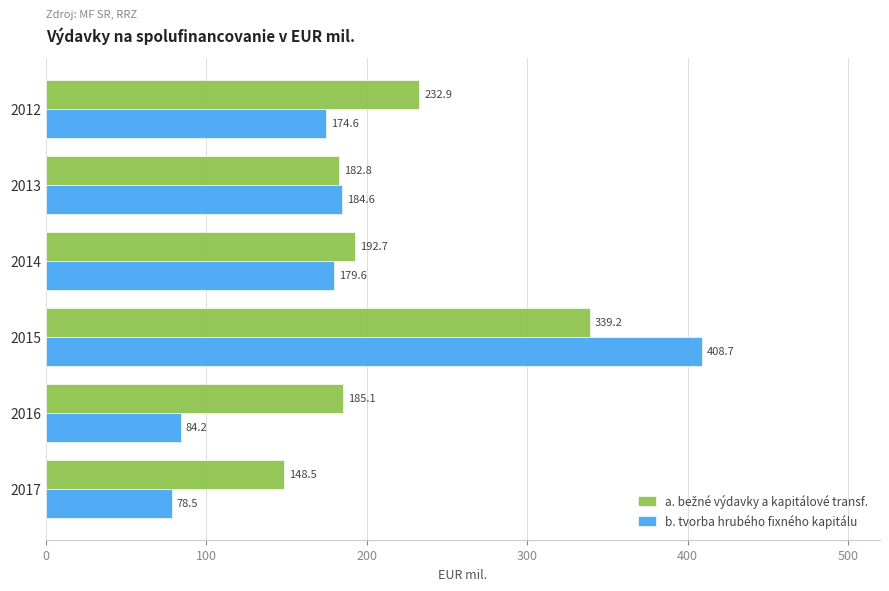

List the labels in order of b. tvorba hrubého fixného kapitálu value, largest first.

2015, 2013, 2014, 2012, 2016, 2017